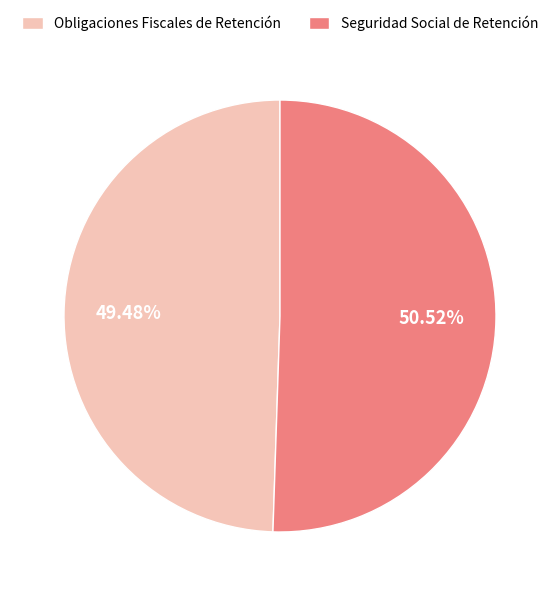

Is there any slice that represents more than half of the pie?

Yes